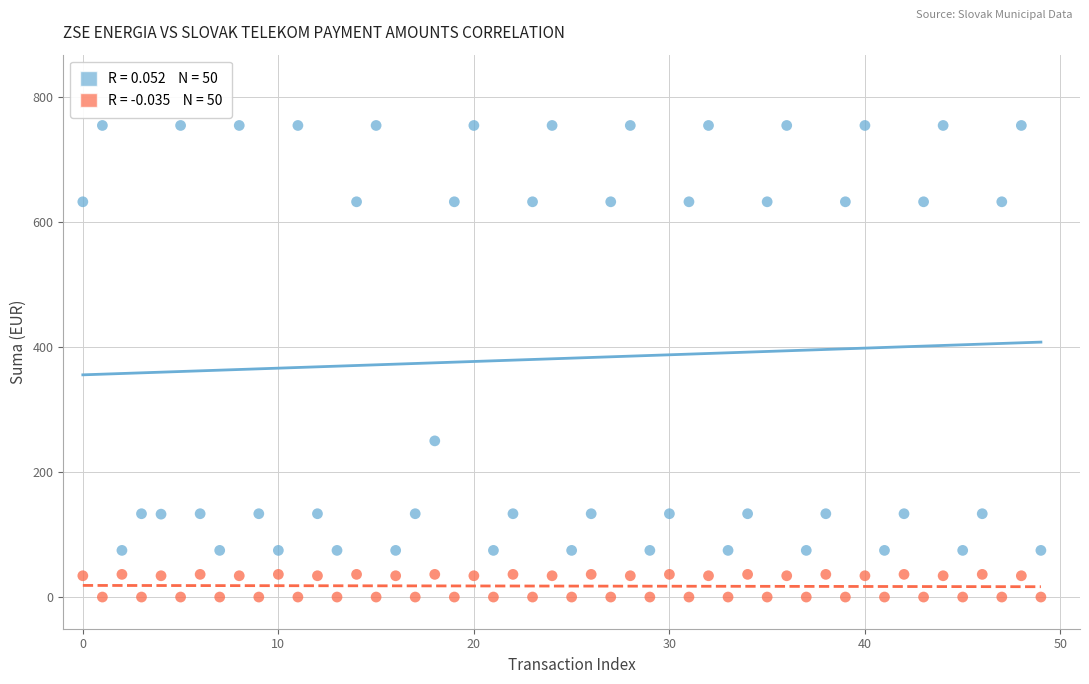

Across all data points, what is the range of Y values (max minus min)?

753.2